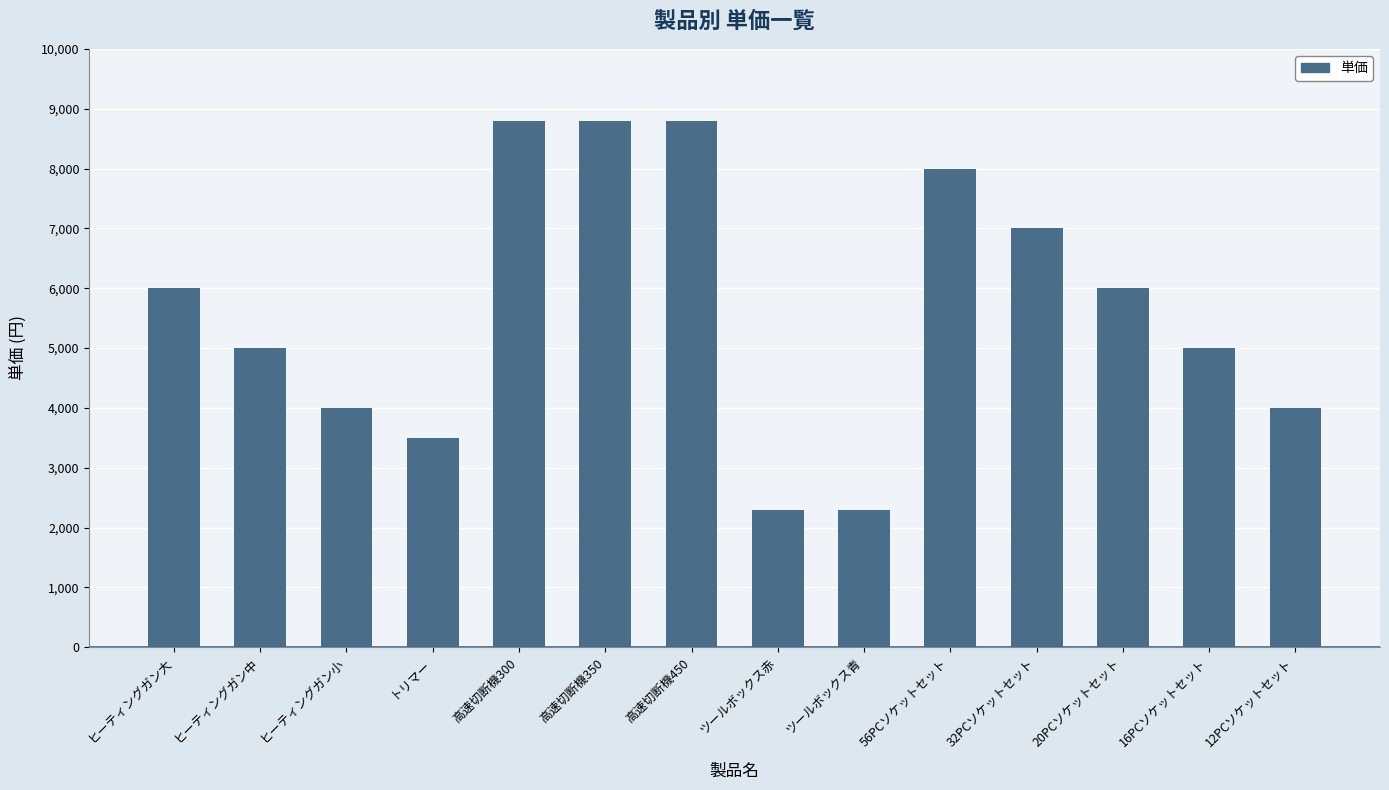

Reading left to right, list all the values displayed in this chart.

ヒーティングガン大=6000	ヒーティングガン中=5000	ヒーティングガン小=4000	トリマー=3500	高速切断機300=8800	高速切断機350=8800	高速切断機450=8800	ツールボックス赤=2300	ツールボックス青=2300	56PCソケットセット=8000	32PCソケットセット=7000	20PCソケットセット=6000	16PCソケットセット=5000	12PCソケットセット=4000